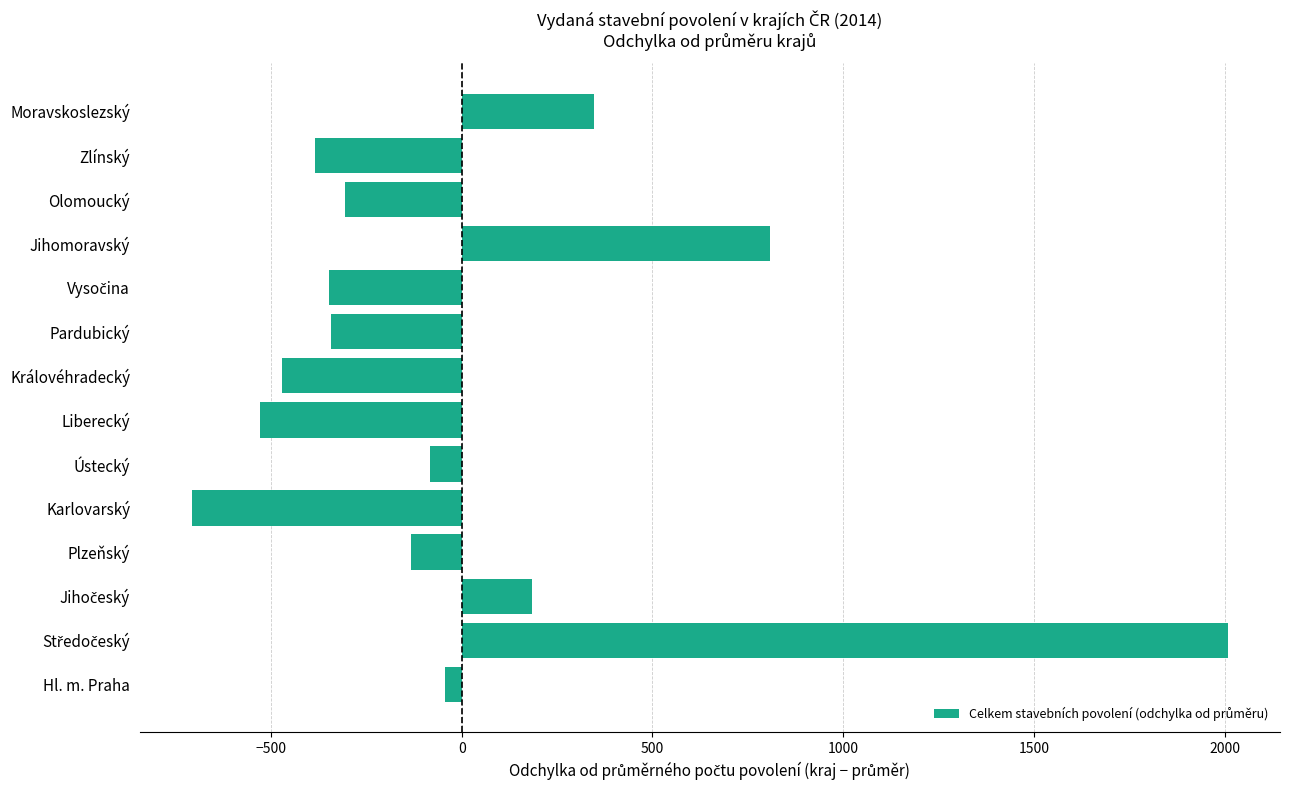

How many categories are shown in the chart?

14